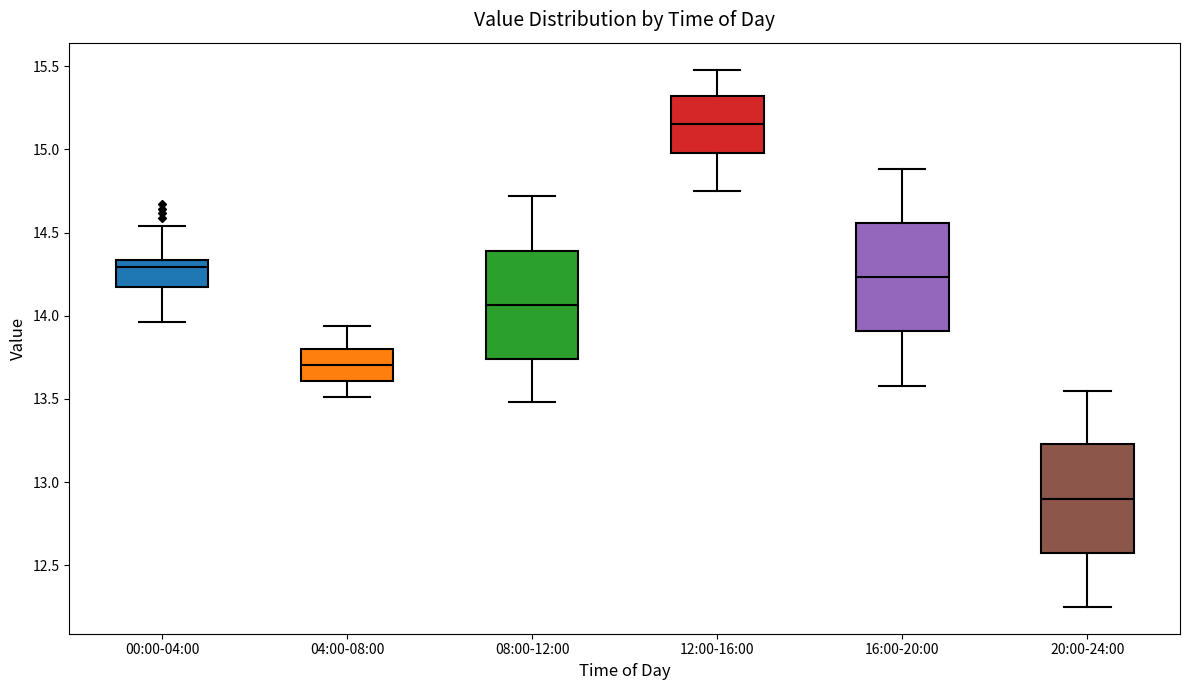

Reading left to right, read every box against the y-axis: the position of its median line, the range the box covers, and the ends of its whiskers. The values are not printed on the chart, so give them approximately, as read against the axis.

00:00-04:00: median 14.30, box 14.20 to 14.35, whiskers 13.95 to 14.55
04:00-08:00: median 13.70, box 13.60 to 13.80, whiskers 13.50 to 13.95
08:00-12:00: median 14.05, box 13.75 to 14.40, whiskers 13.50 to 14.70
12:00-16:00: median 15.15, box 15.00 to 15.30, whiskers 14.75 to 15.50
16:00-20:00: median 14.25, box 13.90 to 14.55, whiskers 13.60 to 14.90
20:00-24:00: median 12.90, box 12.55 to 13.25, whiskers 12.25 to 13.55